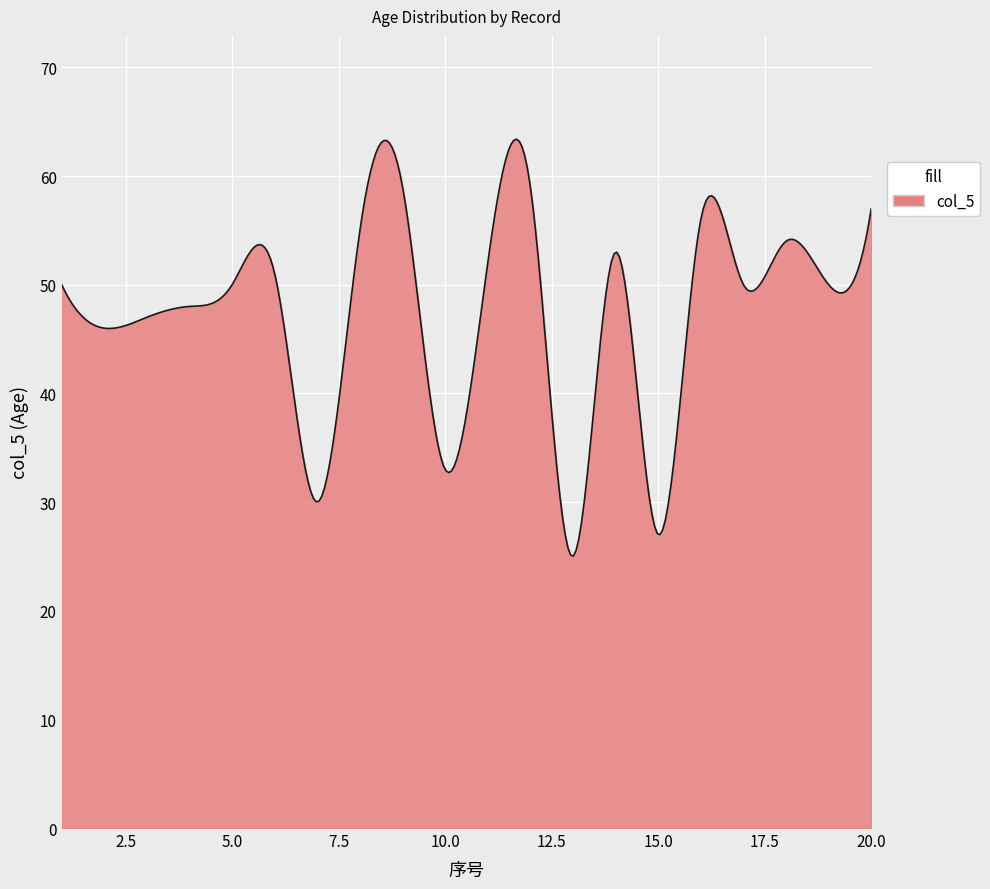

Does the chart have visible grid lines?

Yes